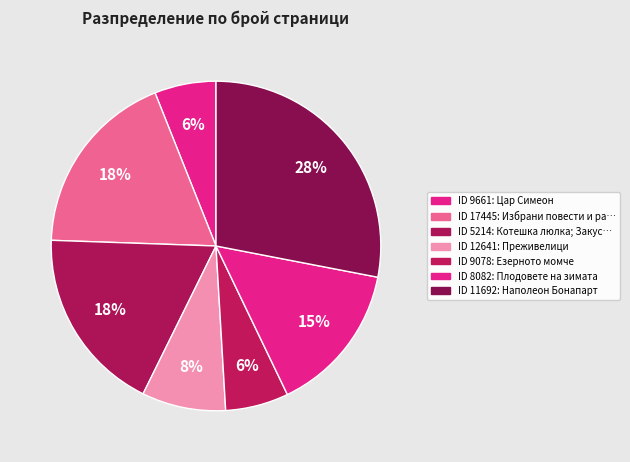

Which slice is the largest?

11692